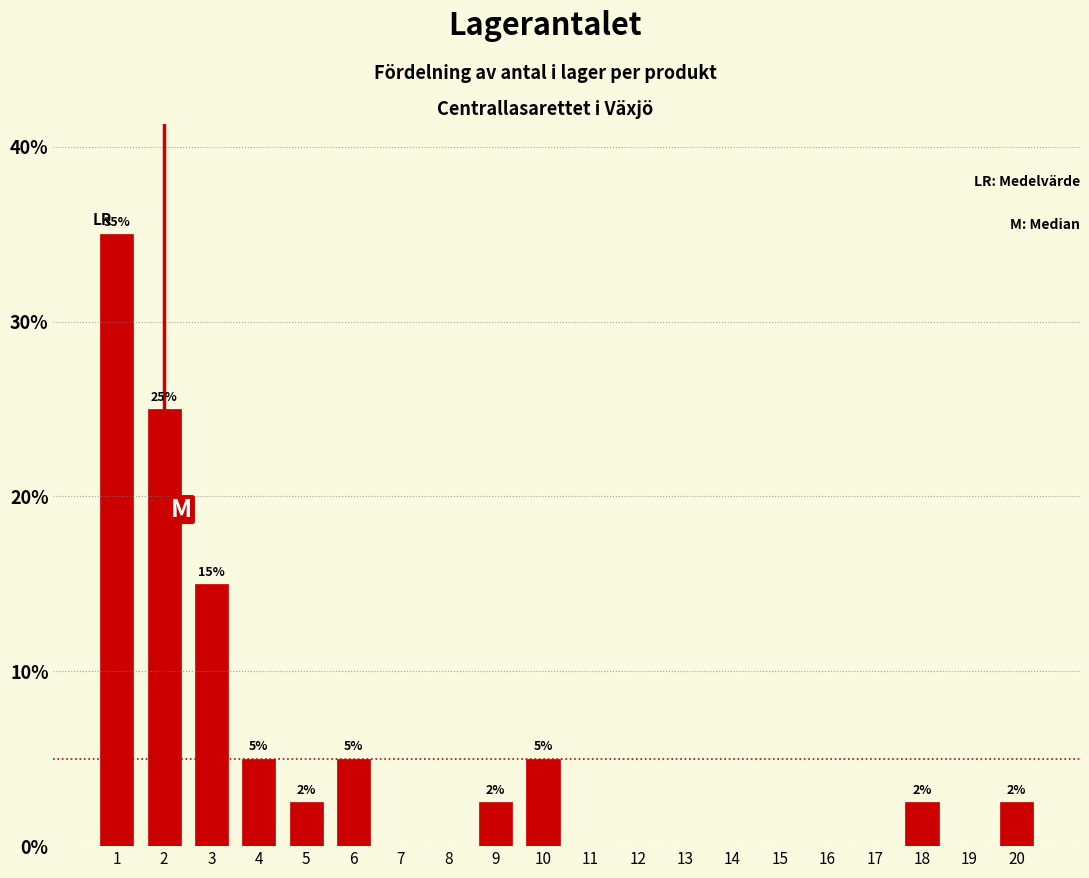

The value at 4 is 2.6. True or false?

False